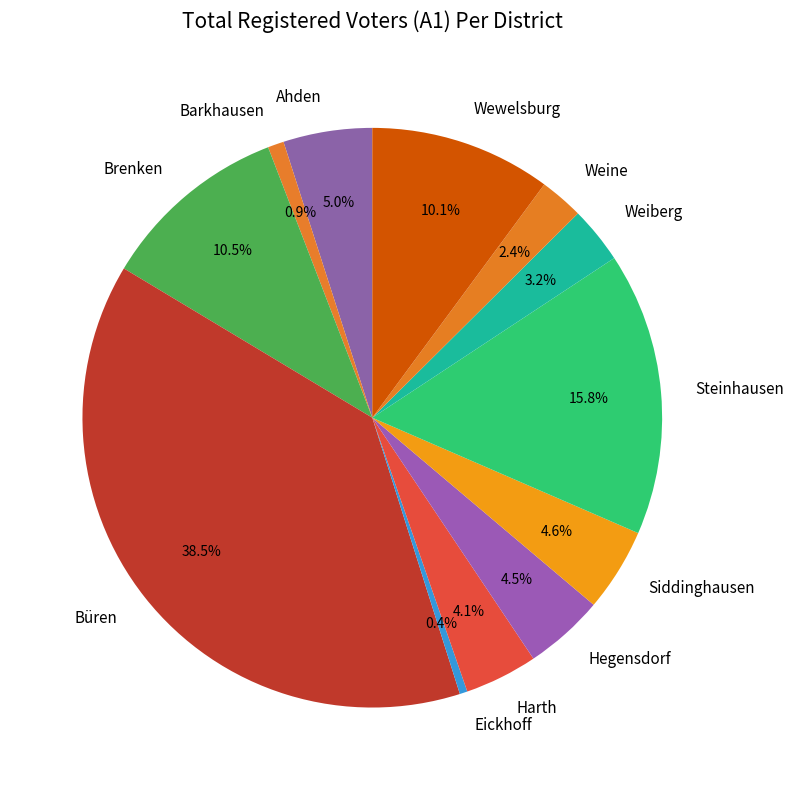

Count the number of slices in the pie.

12